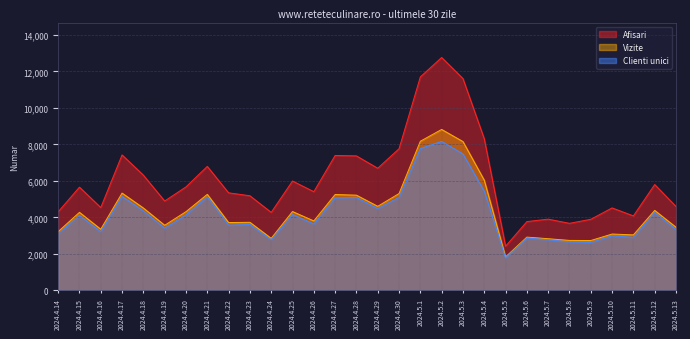

Rank the series at 2024.4.28 from highest to lowest value.

Afisari, Vizite, Clienti unici